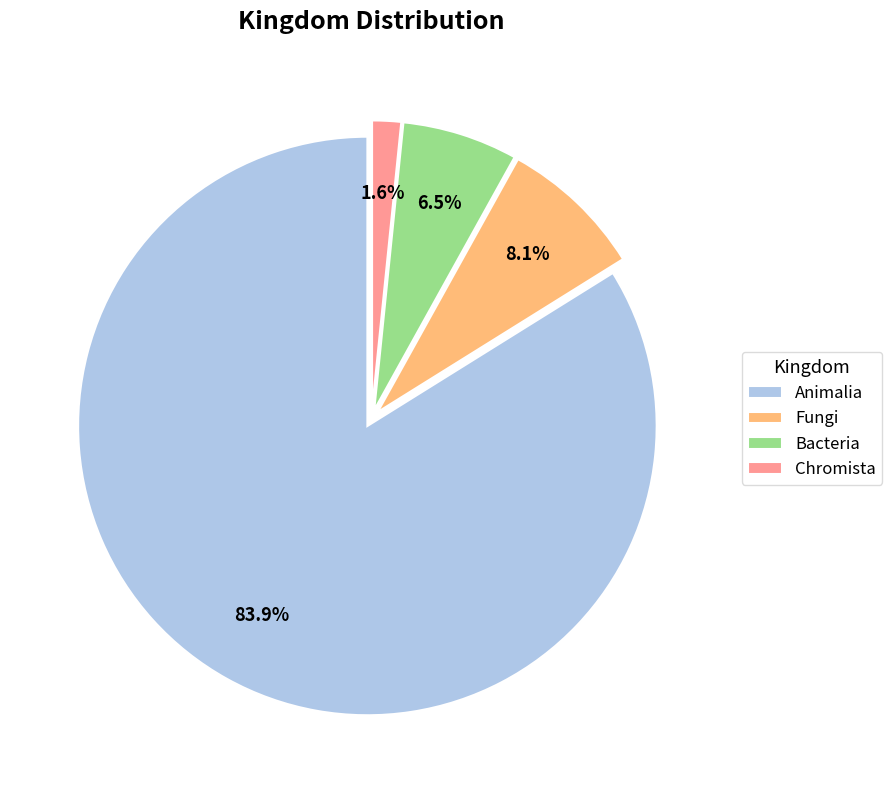

Rank the categories by value from lowest to highest.

Chromista, Bacteria, Fungi, Animalia